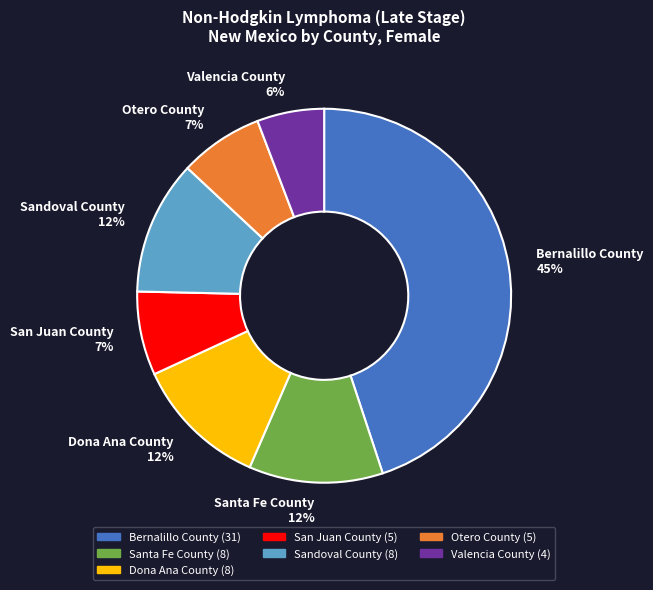

Is it true that Valencia County is 6% of the pie?

True